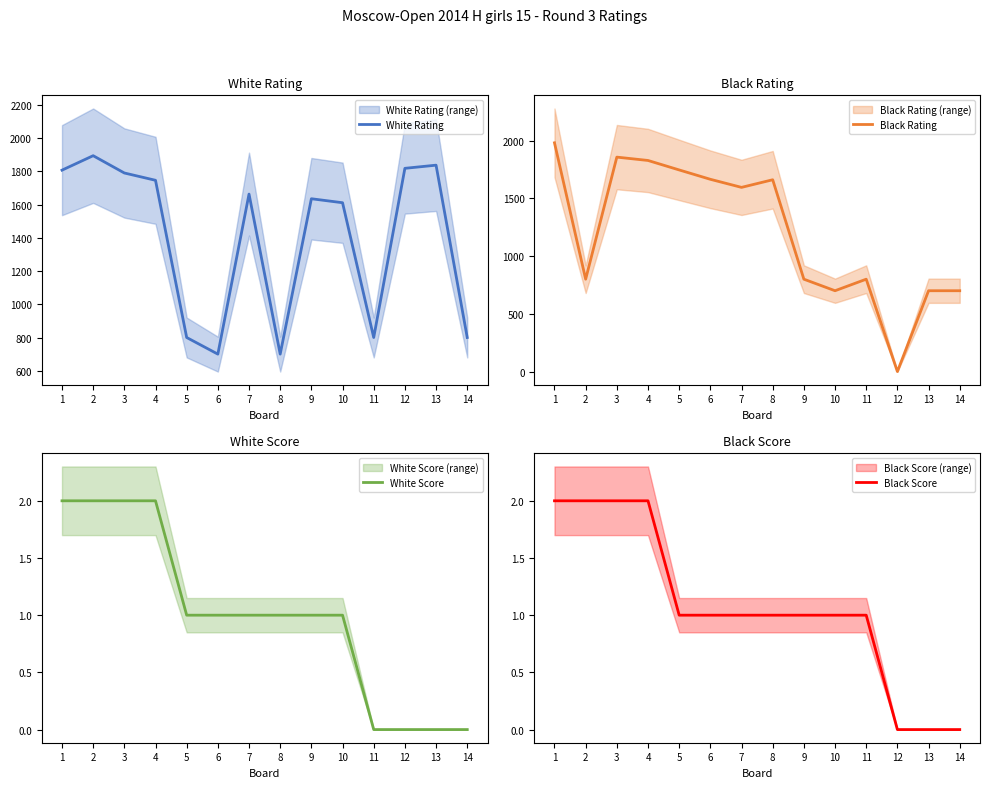

Reading left to right, transcribe all the data shown in this chart.

White Rating: 1807	1894	1790	1746	800	700	1663	700	1635	1611	800	1818	1837	800
Black Rating: 1981	800	1857	1828	1746	1665	1595	1661	800	700	800	0	700	700
White Score: 2	2	2	2	1	1	1	1	1	1	0	0	0	0
Black Score: 2	2	2	2	1	1	1	1	1	1	1	0	0	0